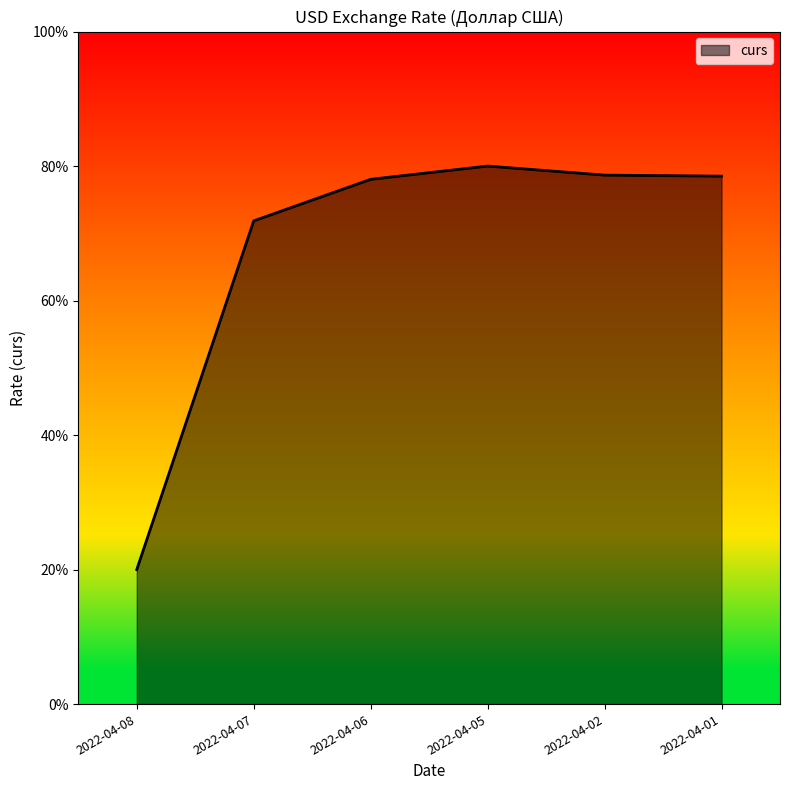

The chart shows a value of 78.7 at 2022-04-02. True or false?

True